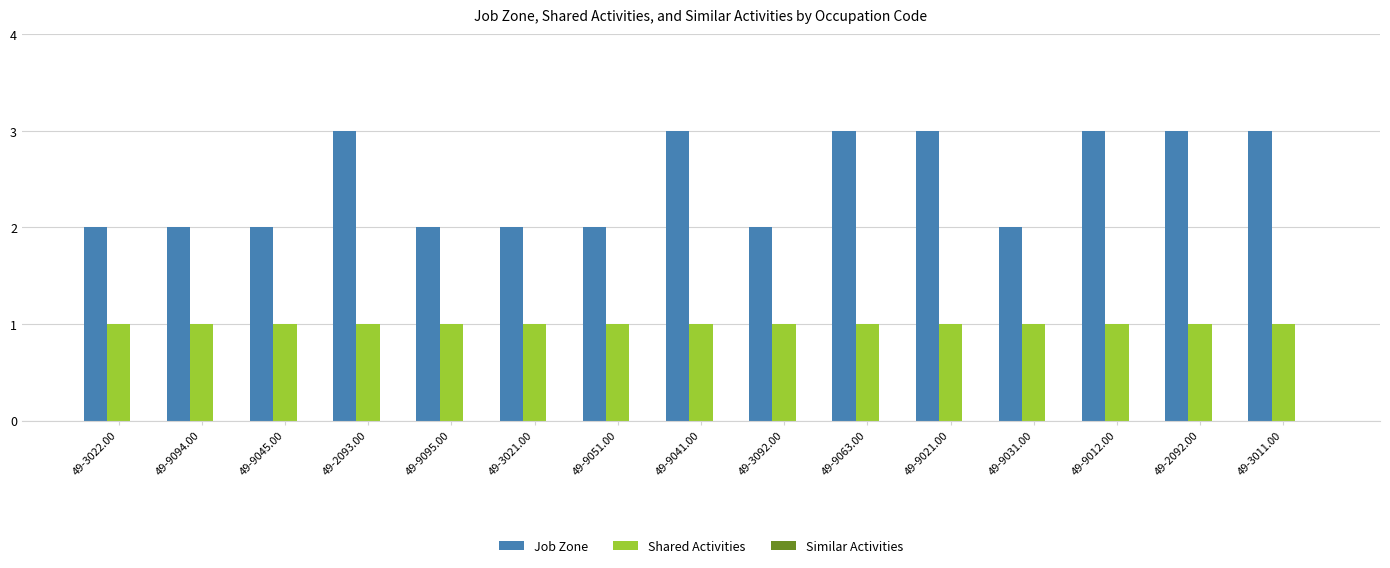

Which series has the widest spread of values?

Job Zone